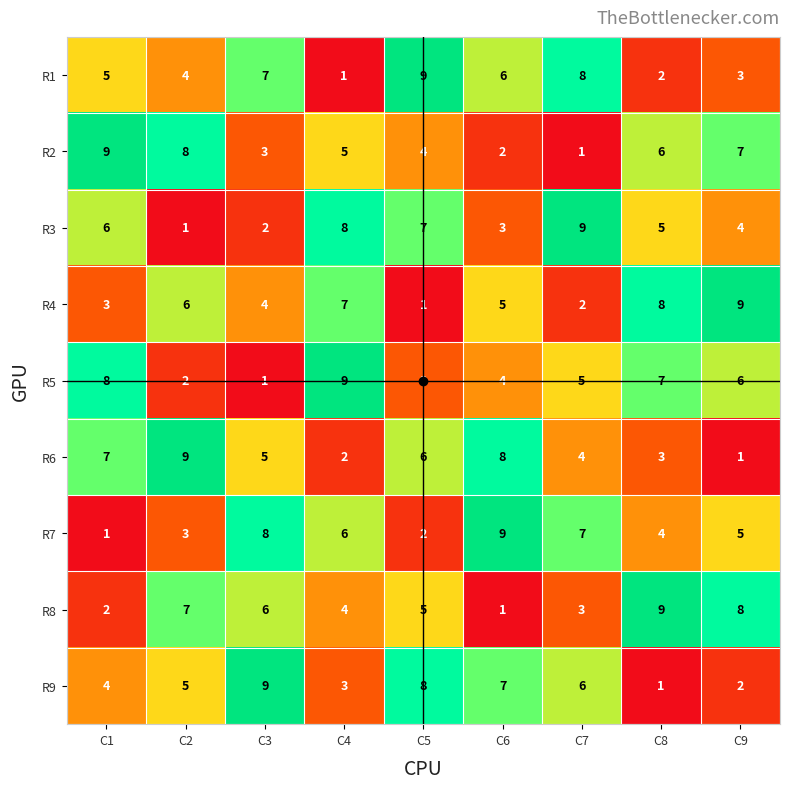

List the labels in order of R4 value, smallest first.

C5, C7, C1, C3, C6, C2, C4, C8, C9